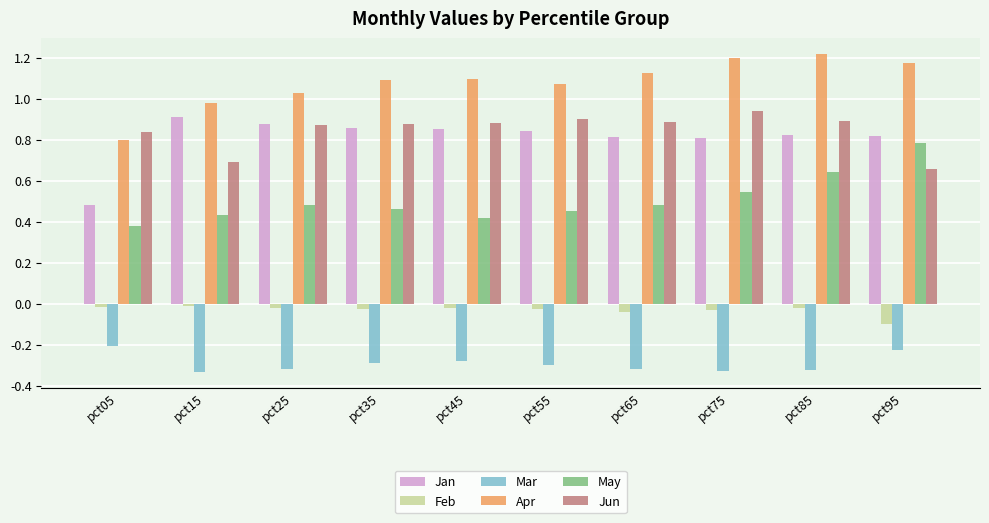

The value of Jun at pct15 is 0.7. True or false?

True